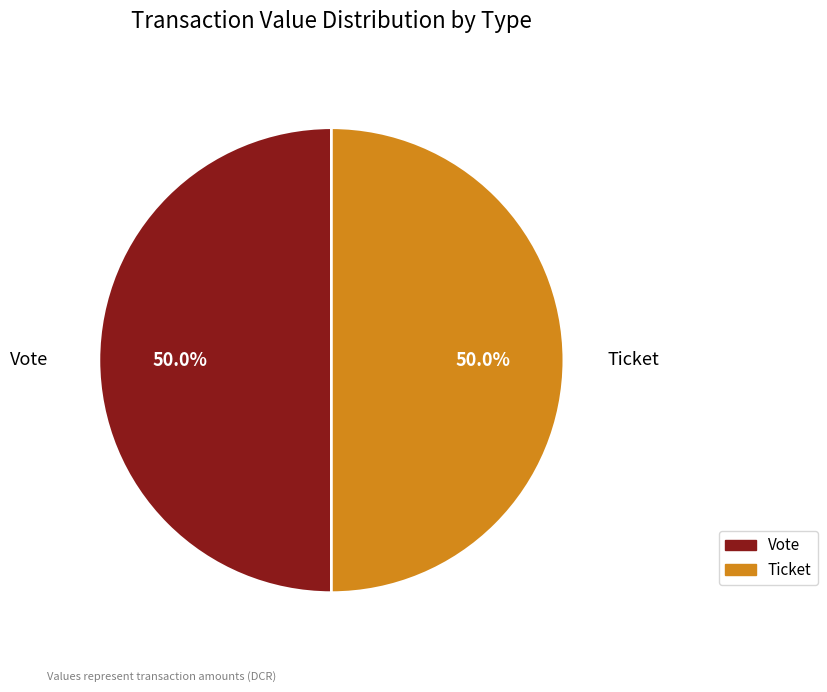

Is it true that Ticket is 1% of the pie?

False